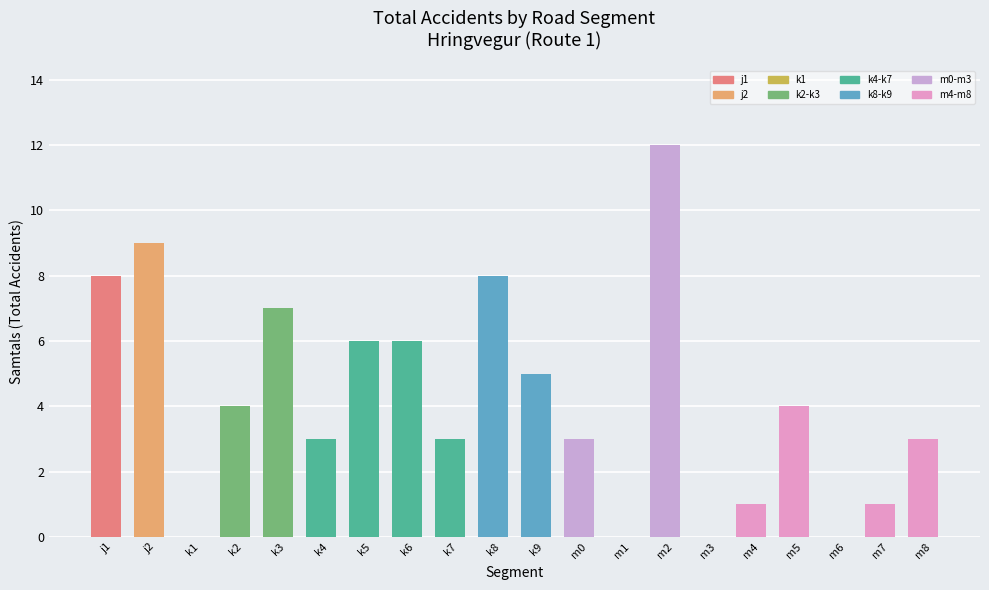

The chart shows a value of 1 at m0. True or false?

False